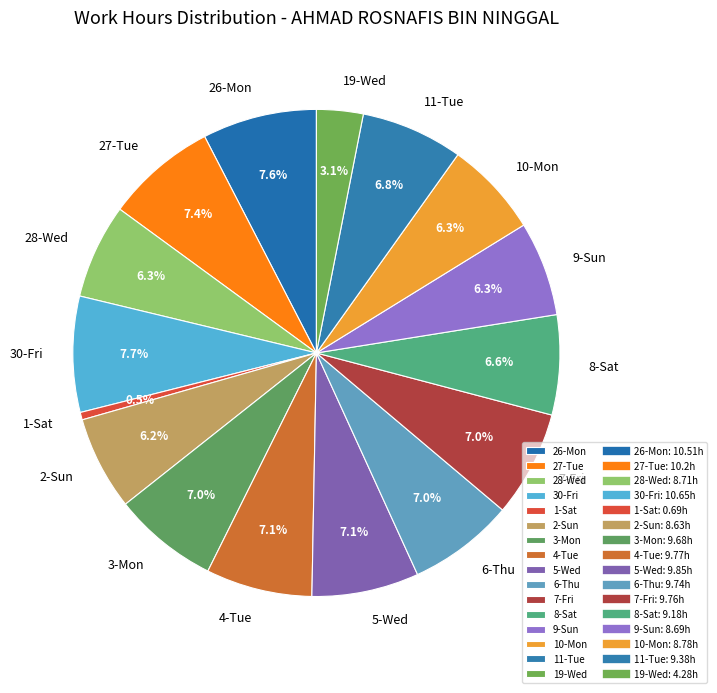

Count the number of slices in the pie.

16